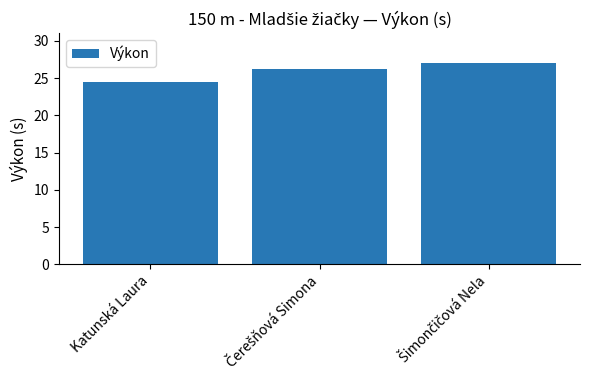

Is it true that the value at Katunská Laura is 11.3?

False